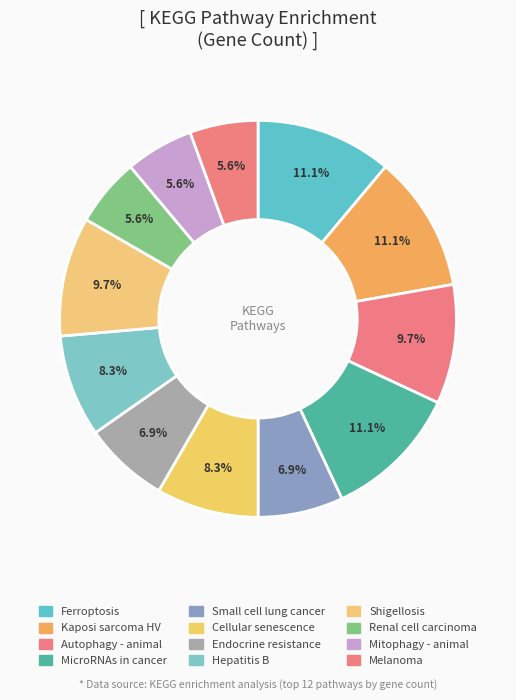

Is there a majority slice in this chart?

No